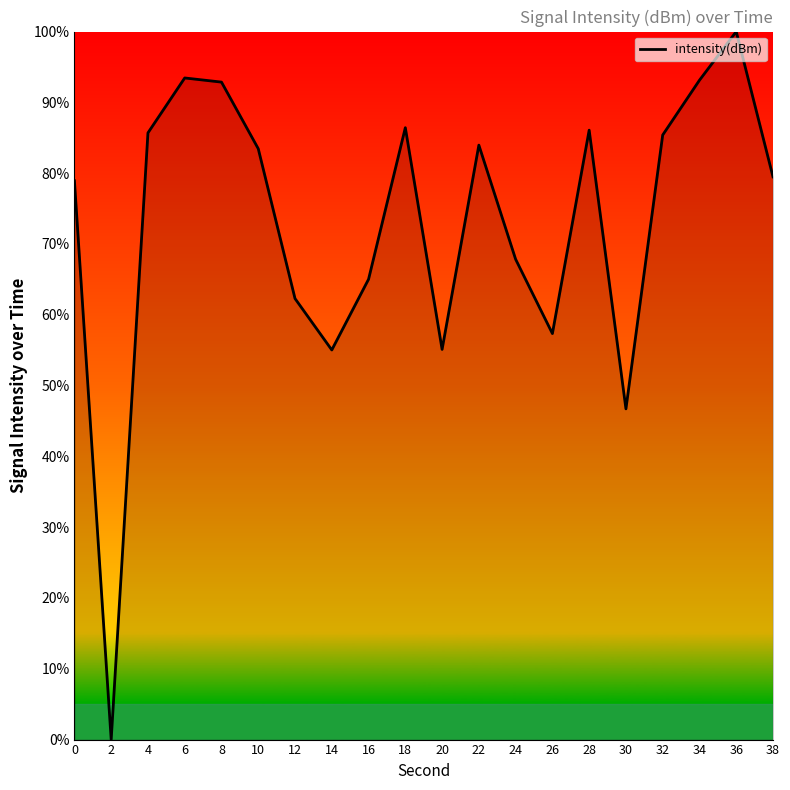

Which label corresponds to the smallest value in the chart?

2